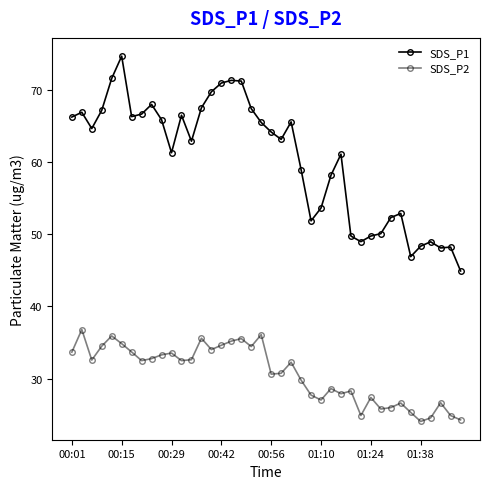

True or false: SDS_P1 and SDS_P2 cross at least once.

False